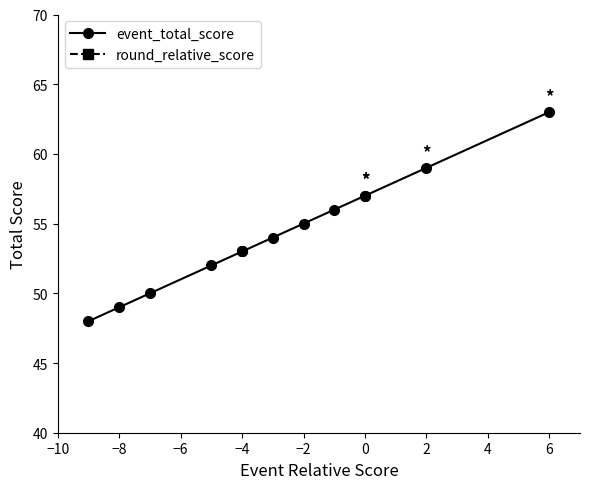

Is this an area chart (filled region under the line)?

No